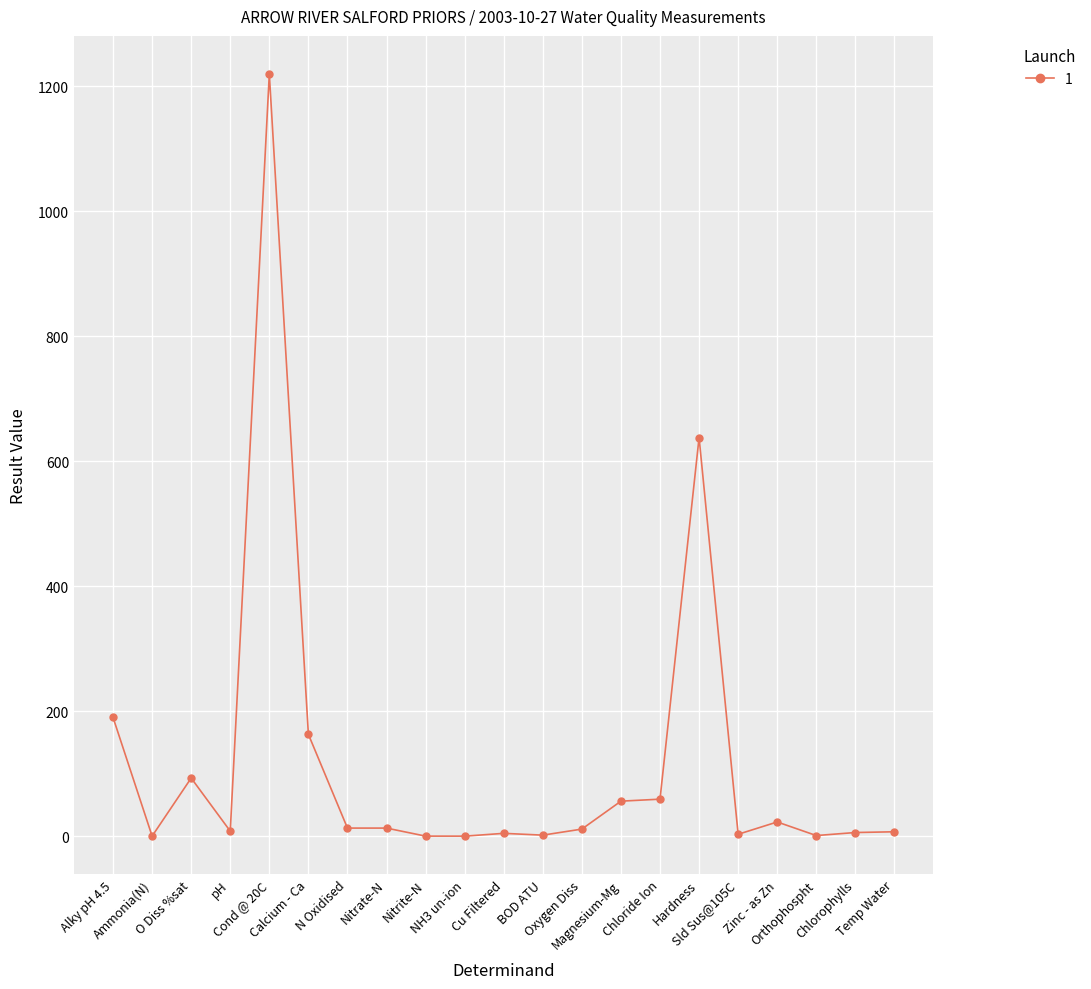

What is the ratio of the value at Chlorophylls to the value at pH?

0.7